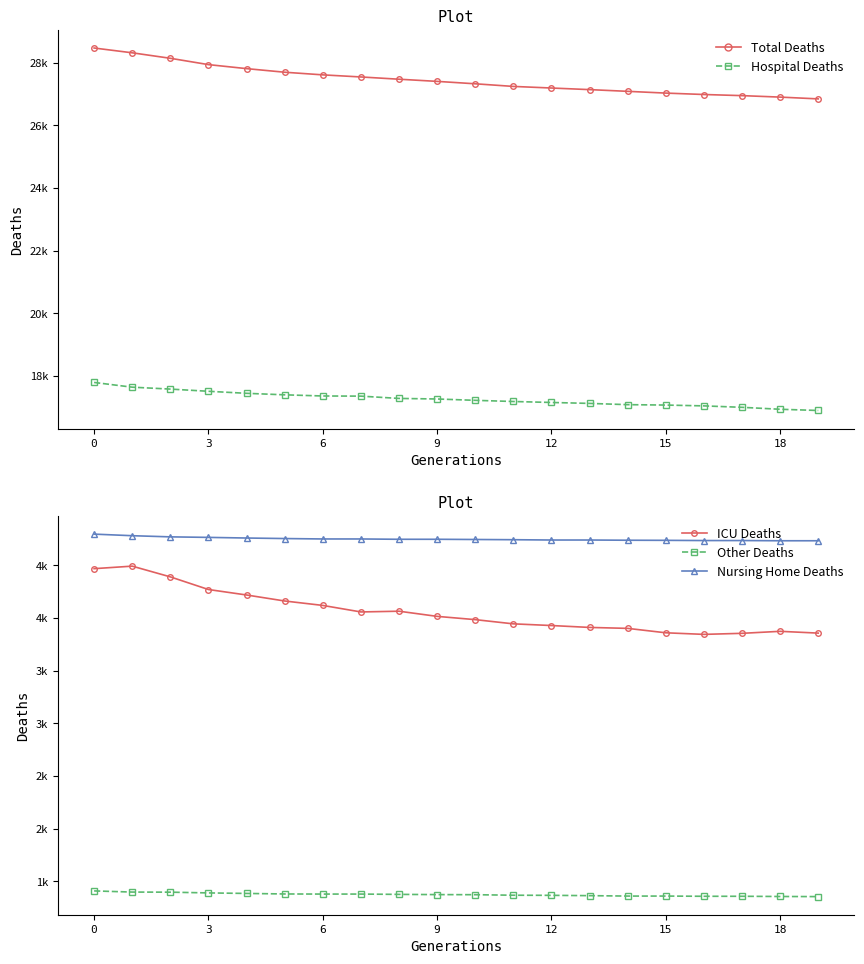

Does the chart have visible grid lines?

No